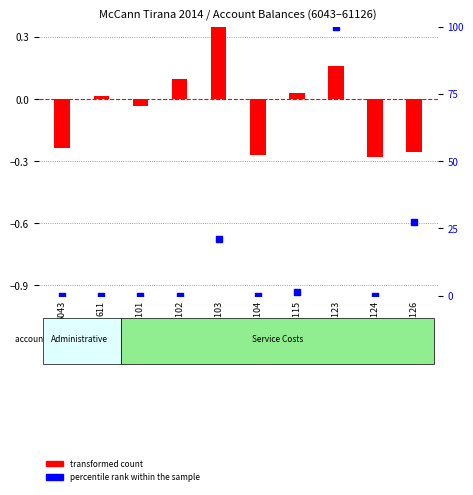

Which series has the largest total across all categories?

percentile rank within the sample